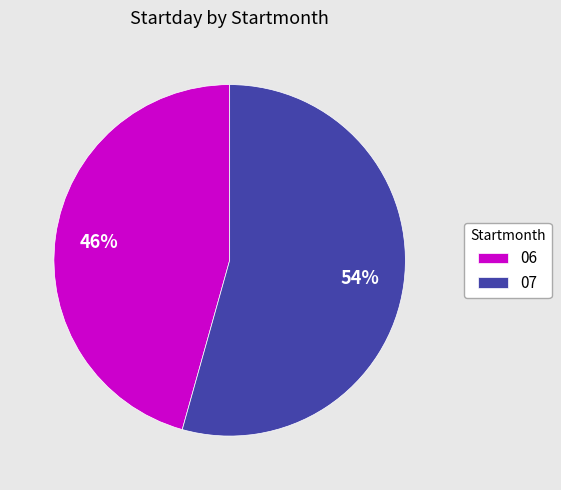

Which slice is the largest?

07